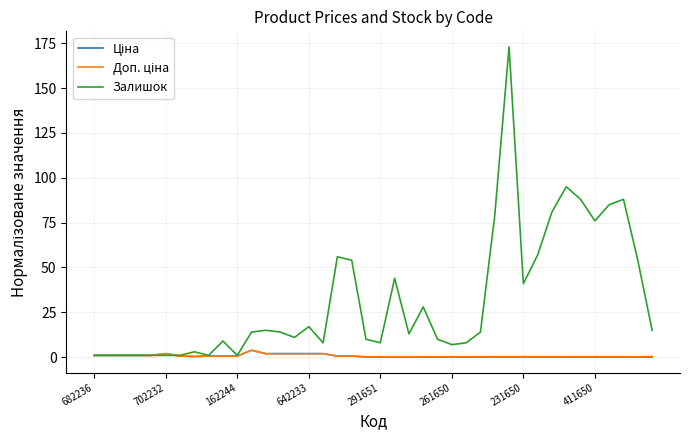

Count the number of data series in this chart.

3